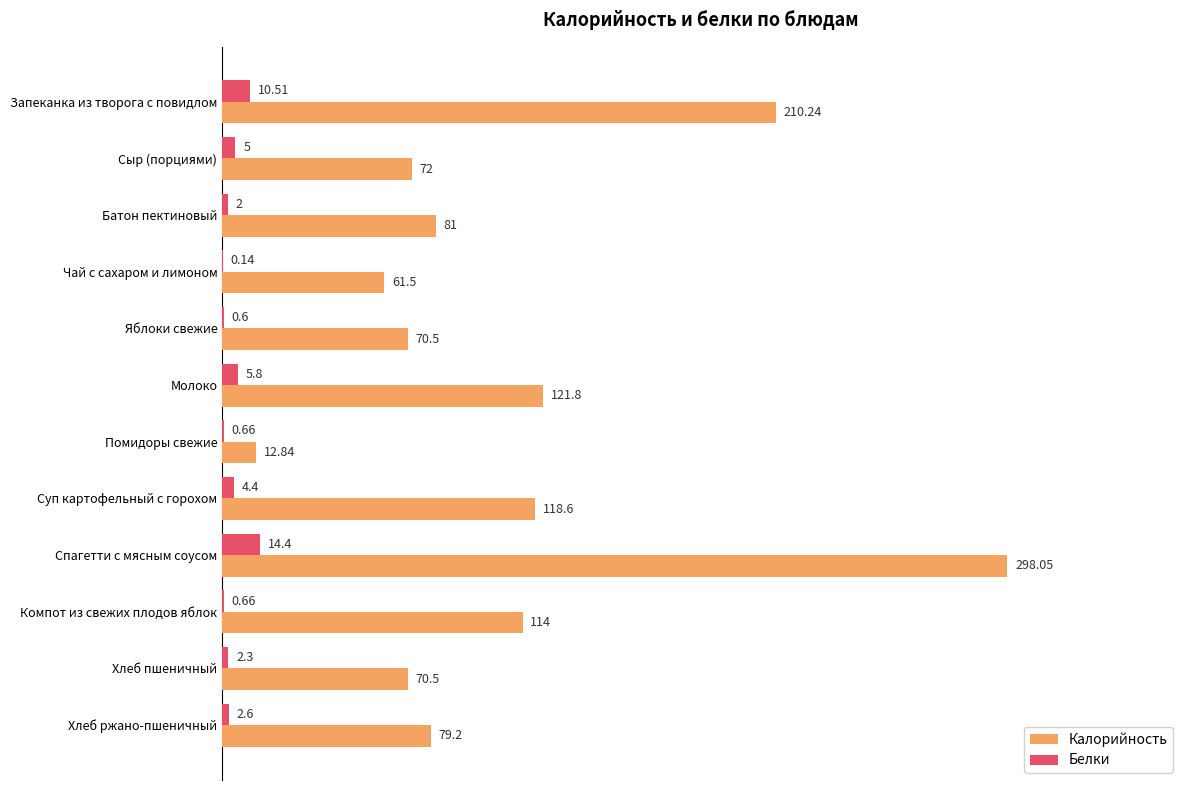

Which series changed the most between Сыр (порциями) and Компот из свежих плодов яблок?

Калорийность